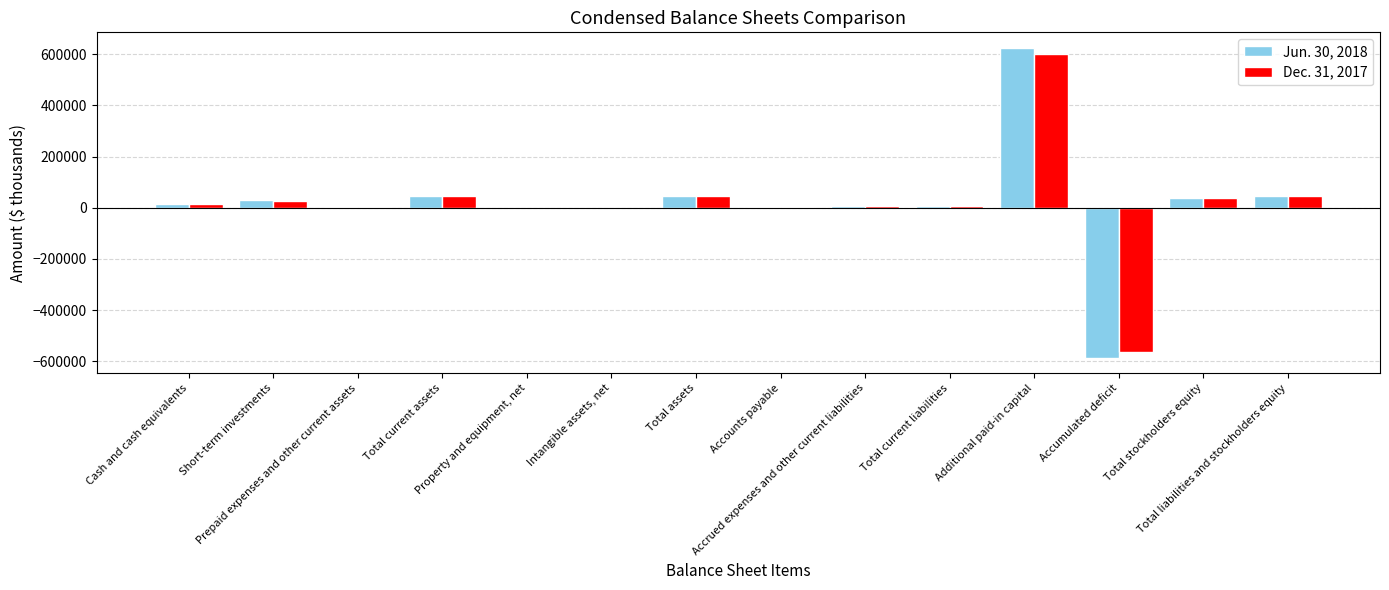

What is the maximum value shown in the chart?

625024